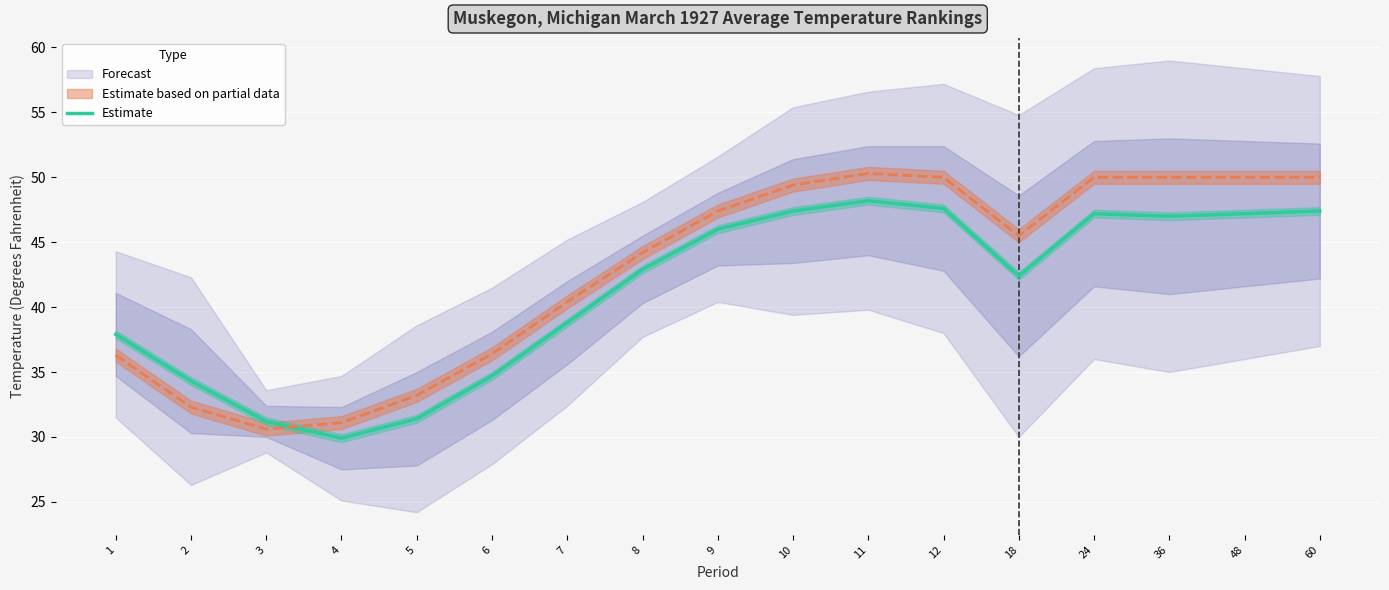

Is it true that the value at 60 is 31.5?

False